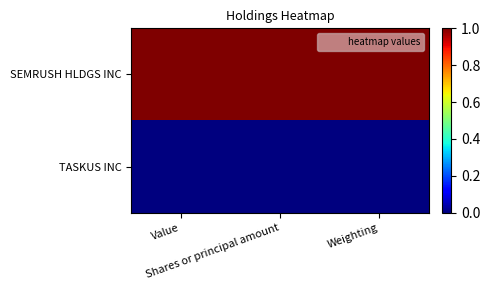

What is the greatest value displayed?

1